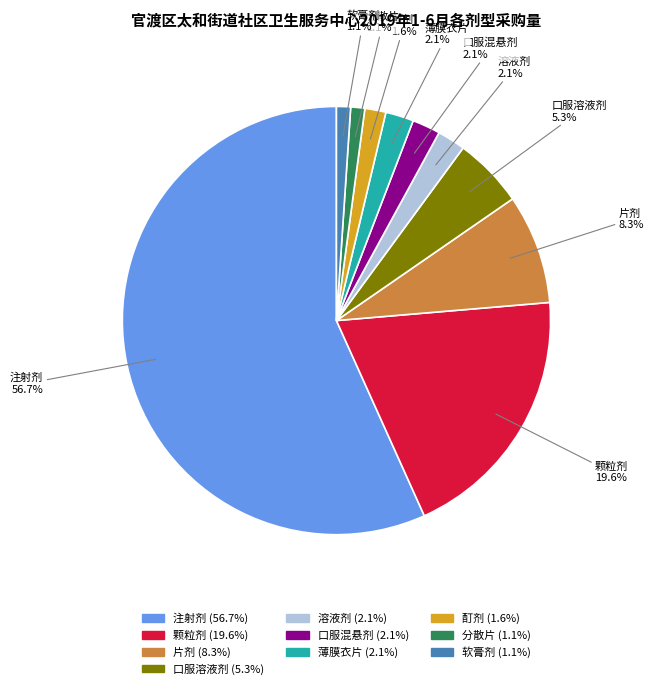

Is there any slice that represents more than half of the pie?

Yes